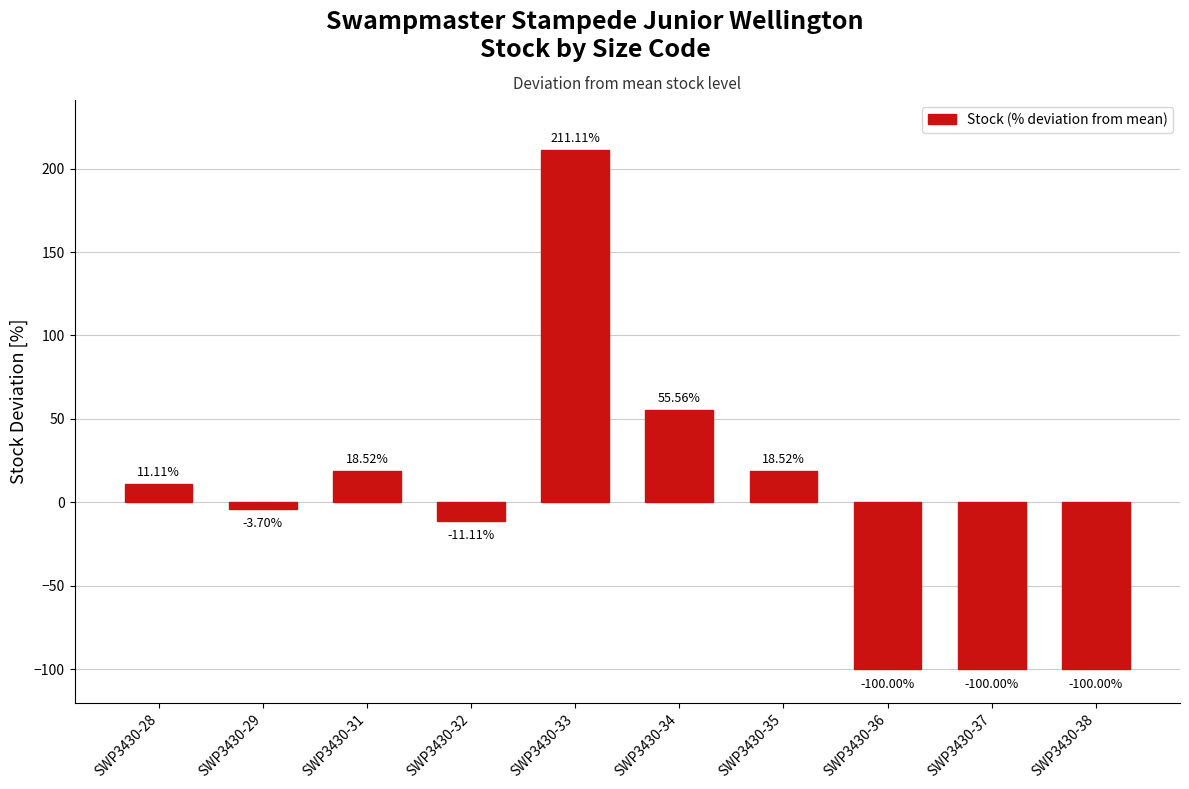

What is the change in value from SWP3430-31 to SWP3430-34?

+37.0